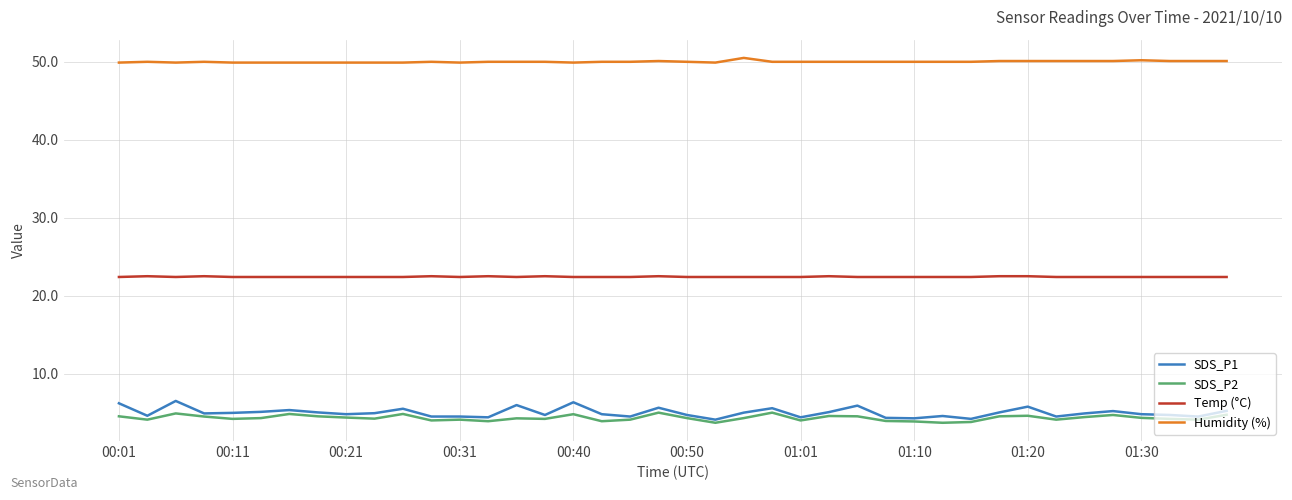

What is the maximum value shown in the chart?

50.5